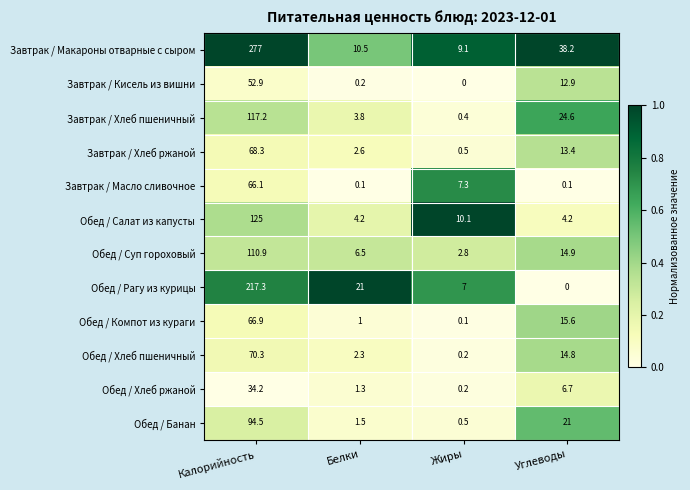

Where does the Завтрак / Кисель из вишни series first go above 12?

Калорийность